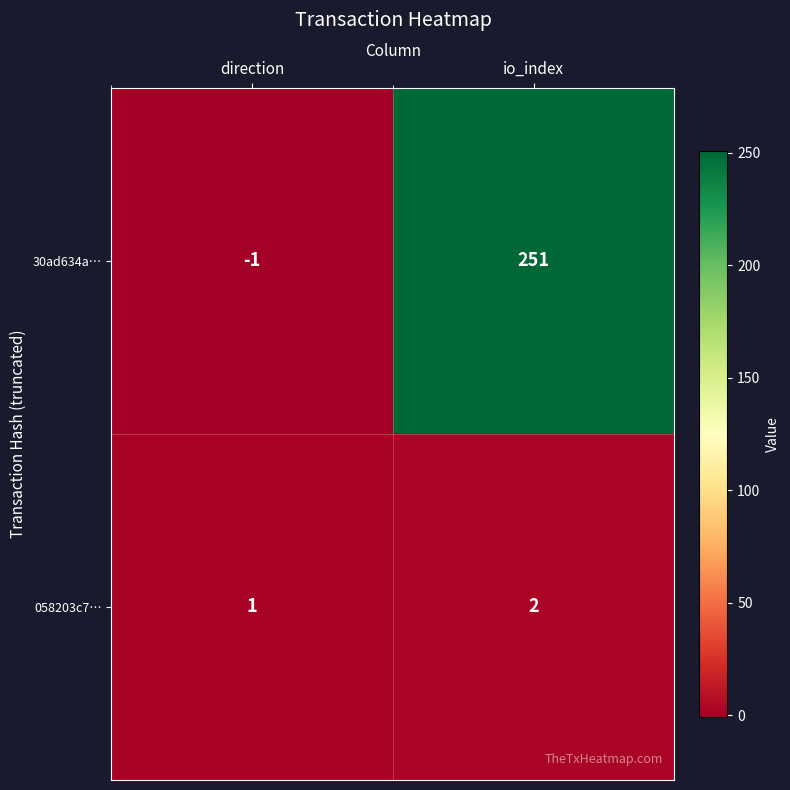

Is it true that 058203c7… equals 2 at io_index?

True